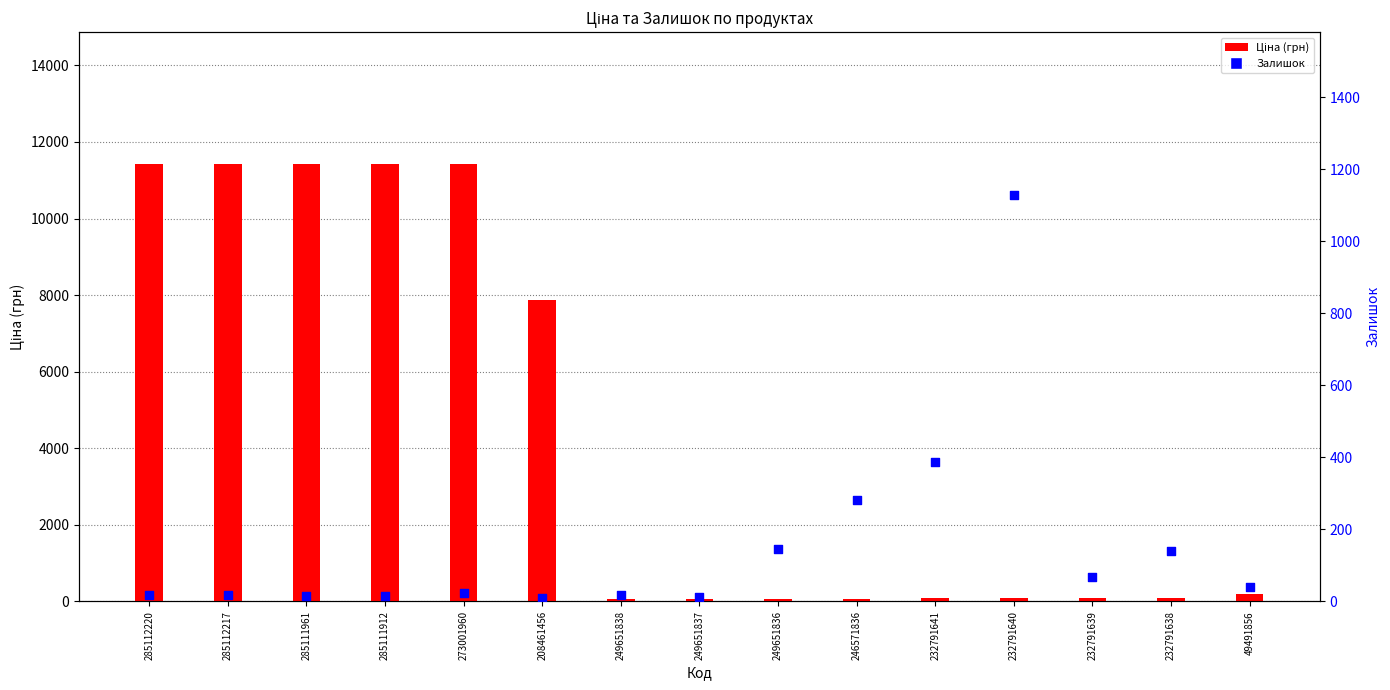

Which series has the widest spread of Y values?

Ціна (грн)